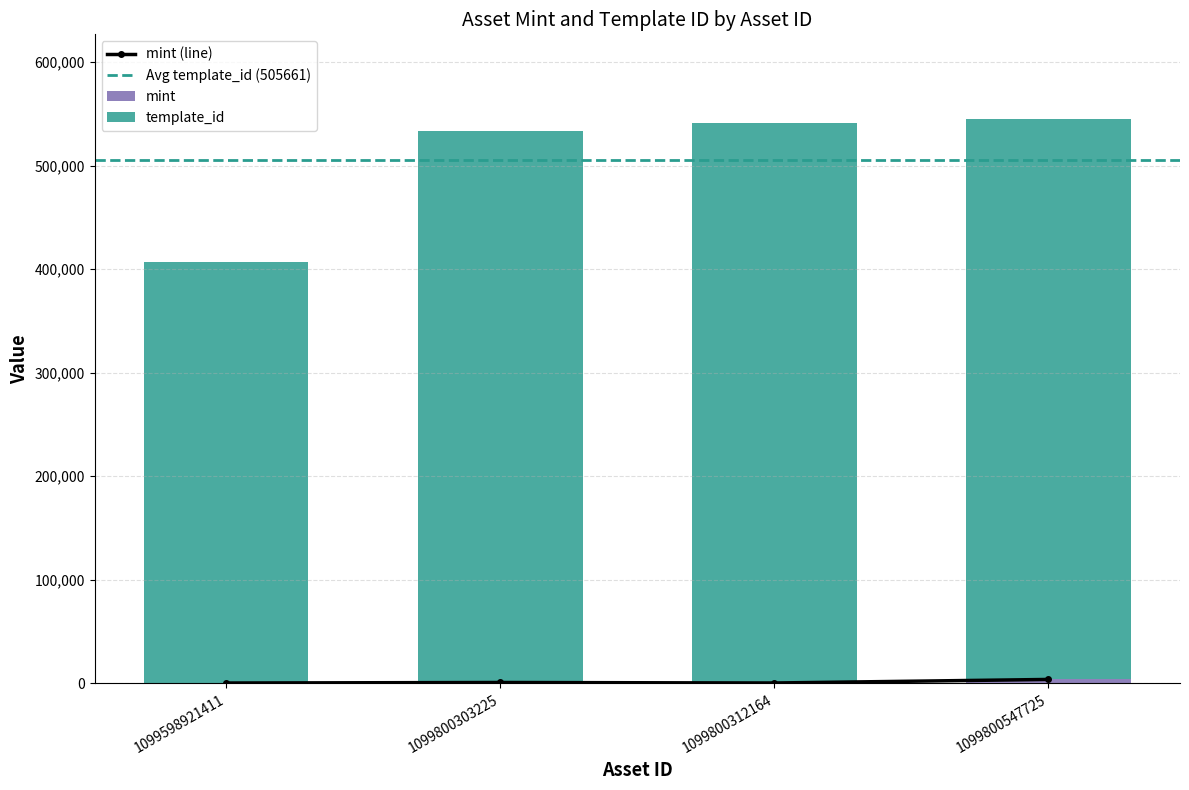

True or false: mint (line) has more than 2 interior local peaks.

False